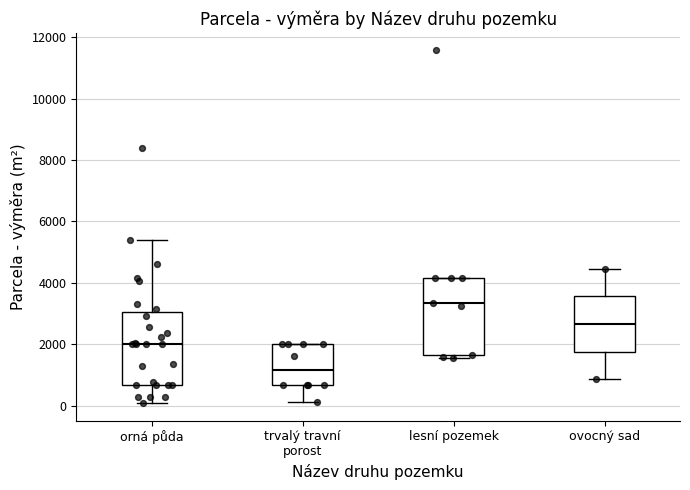

Reading left to right, read every box against the y-axis: the position of its median line, the range the box covers, and the ends of its whiskers. The values are not printed on the chart, so give them approximately, as read against the axis.

orná půda: median 2000, box 600 to 3000, whiskers 0 to 5400
trvalý travní porost: median 1200, box 600 to 2000, whiskers 200 to 2000
lesní pozemek: median 3400, box 1600 to 4200, whiskers 1600 (just below the box's lower edge) to 4200
ovocný sad: median 2600, box 1800 to 3600, whiskers 800 to 4400